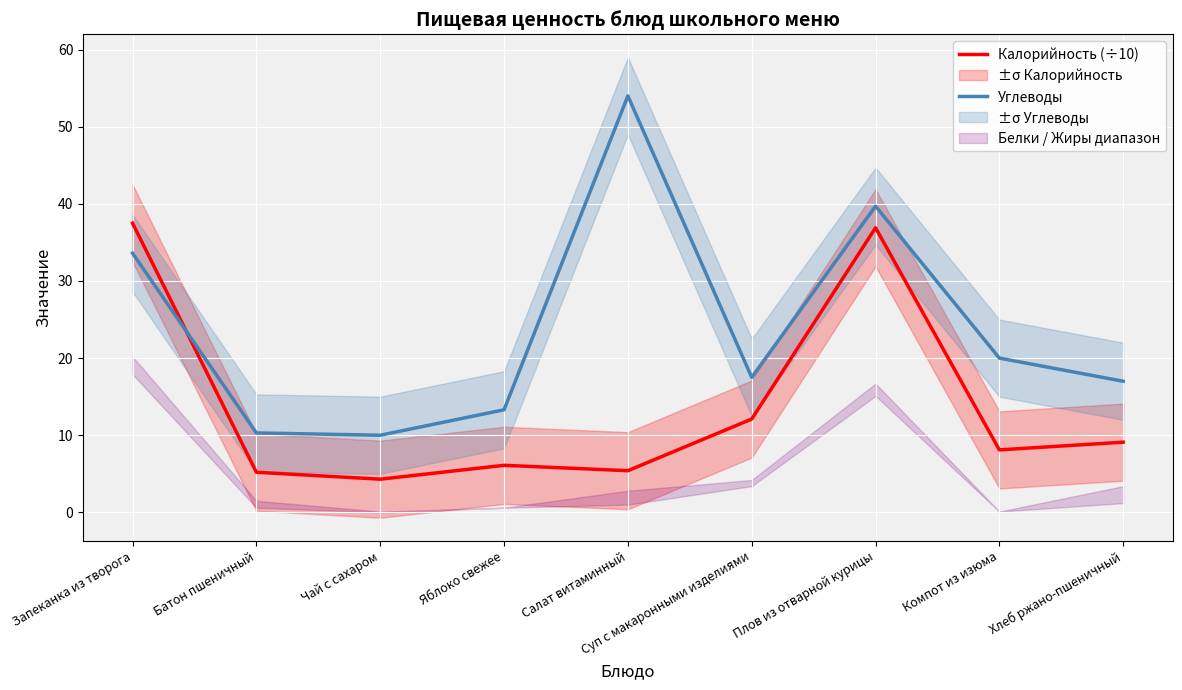

Where does the Углеводы series first go above 17?

Запеканка из творога